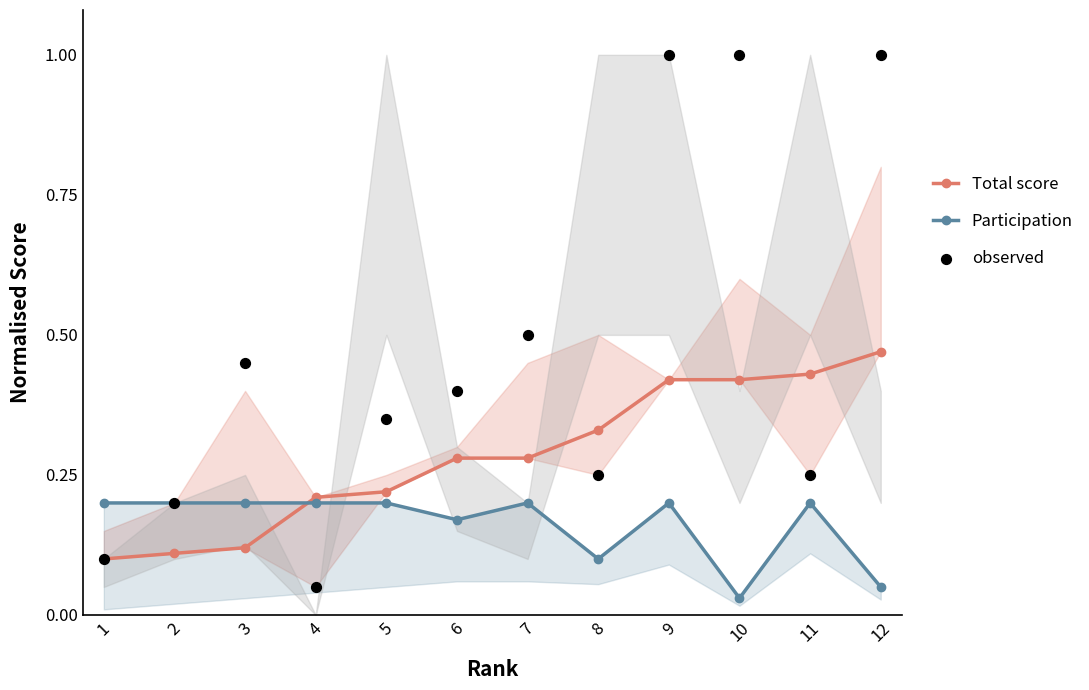

Which series reaches the minimum Y coordinate?

Participation